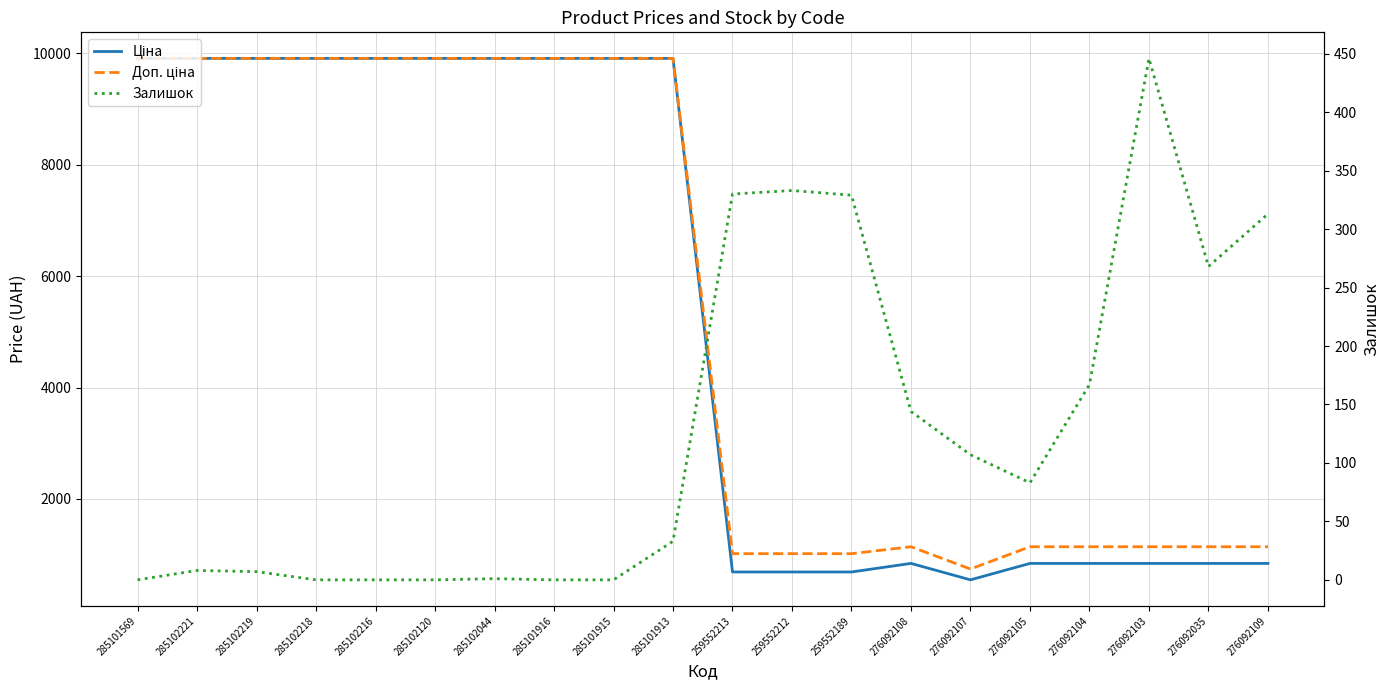

The value of Ціна at 276092105 is 842.8. True or false?

True